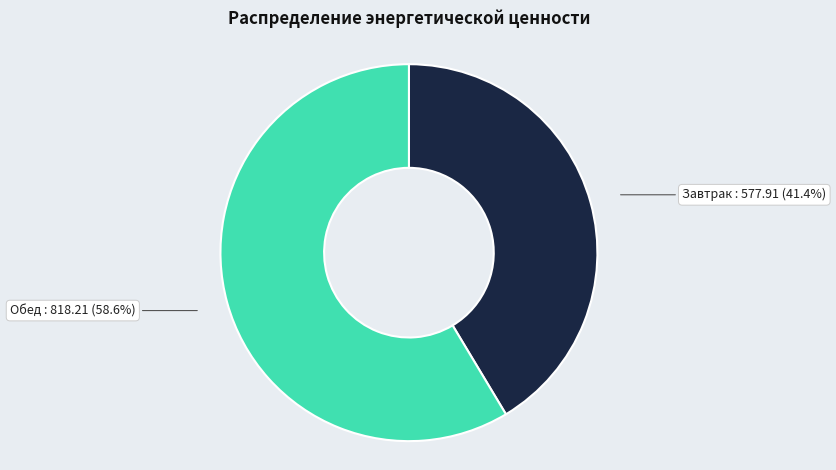

Rank the categories by value from lowest to highest.

Завтрак, Обед